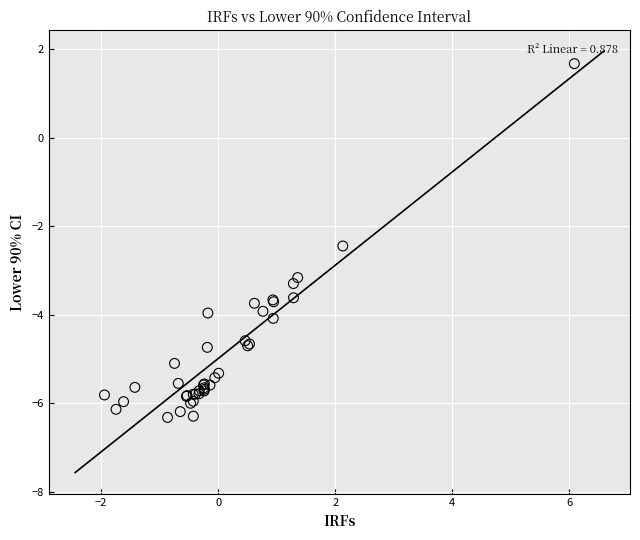

What Y value in the scatter plot is closest to -2?

-2.4